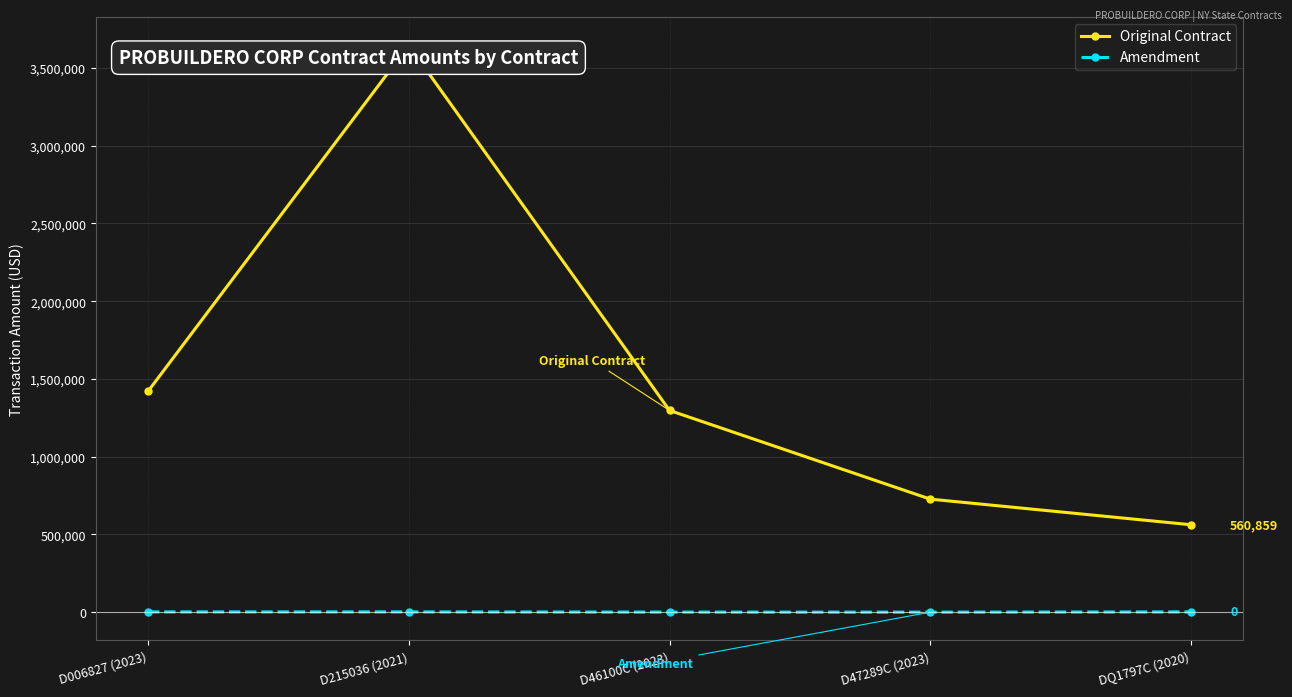

True or false: Original Contract and Amendment intersect in this chart.

False